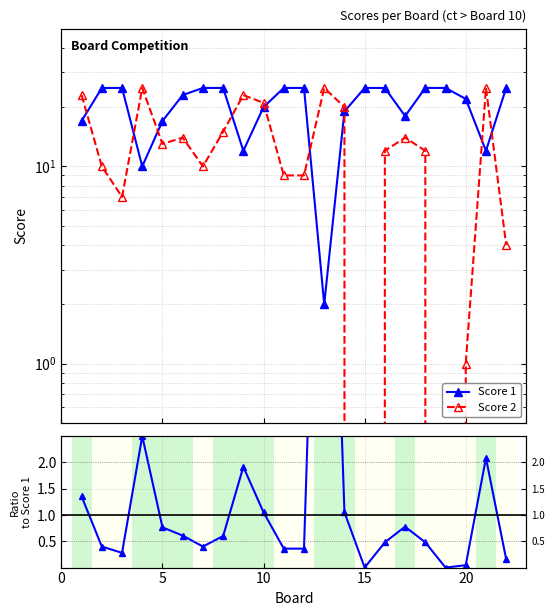

How many values in the Score 2 series are below 13?

11